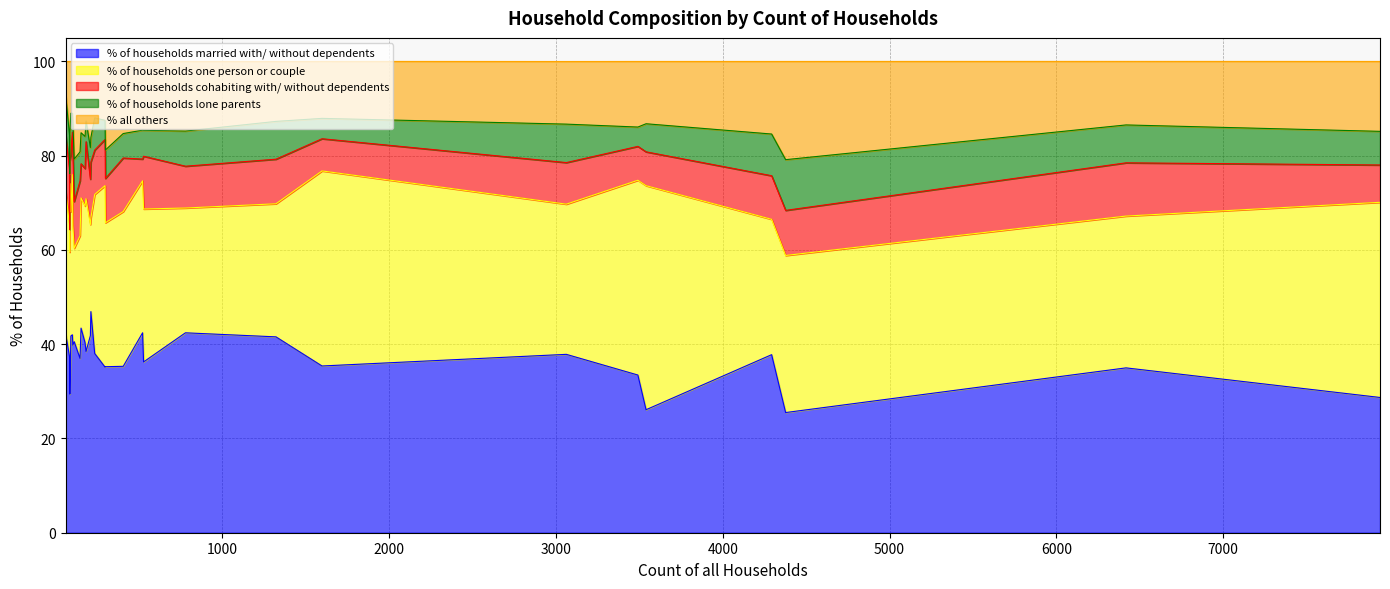

At which category does % all others reach its first local peak?

1321